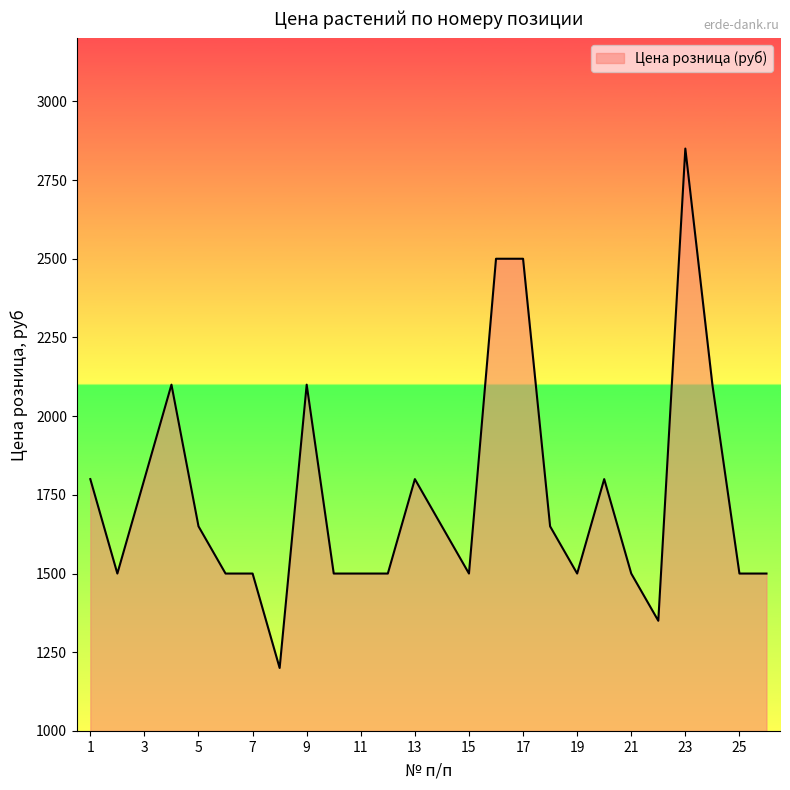

What is the greatest value displayed?

2850